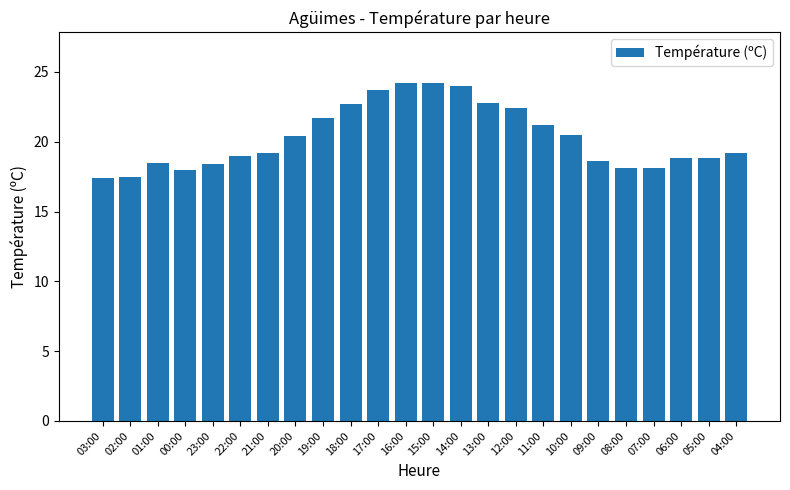

What is the difference between the maximum and minimum values?

6.8